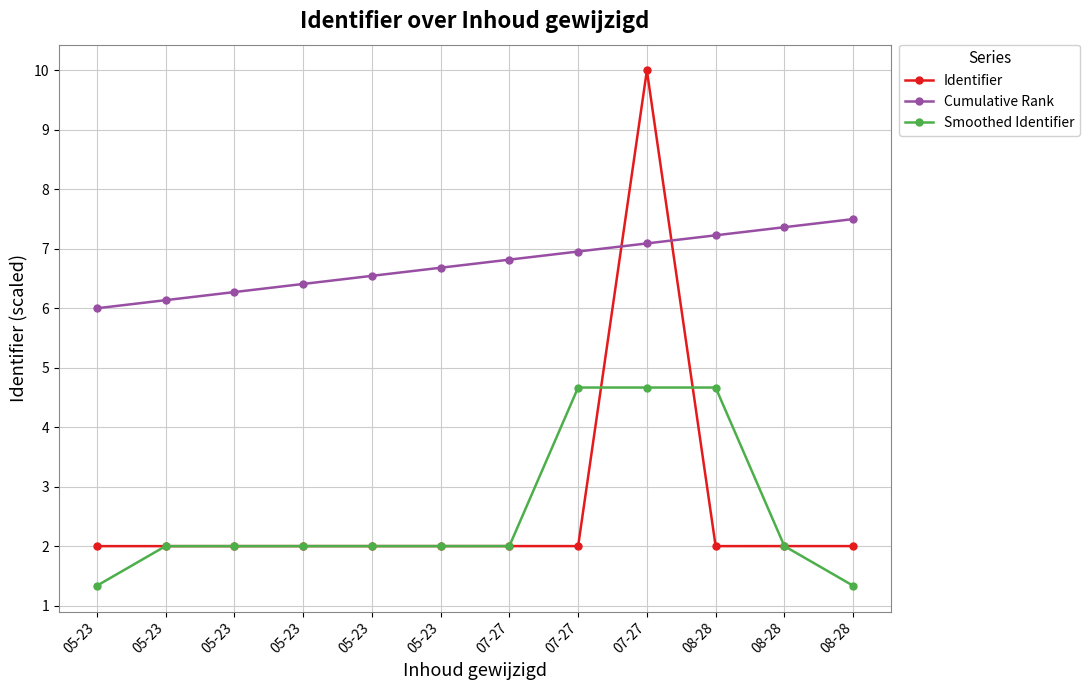

What is the difference between the maximum and minimum values in the Identifier series?

8.0